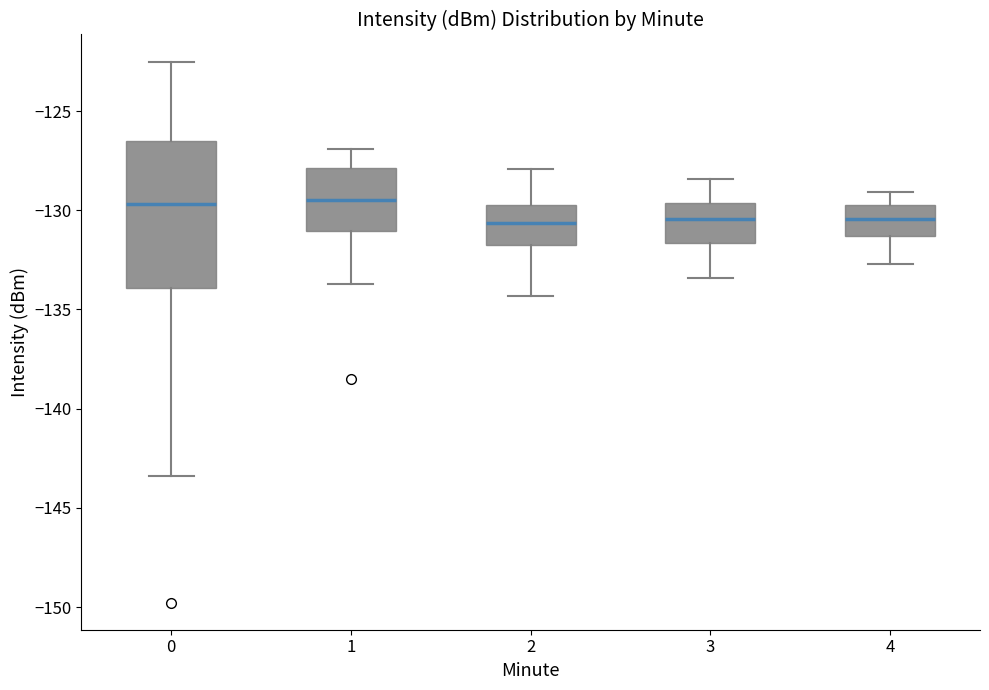

Reading left to right, transcribe this box plot: for each box, give where its median line is, the range the box spans, and where its two whiskers end, as read against the y-axis. The values are not printed on the chart, so give them approximately, as read against the axis.

0: median -129.5, box -134.0 to -126.5, whiskers -143.5 to -122.5
1: median -129.5, box -131.0 to -128.0, whiskers -133.5 to -127.0
2: median -130.5, box -132.0 to -129.5, whiskers -134.5 to -128.0
3: median -130.5, box -131.5 to -129.5, whiskers -133.5 to -128.5
4: median -130.5, box -131.5 to -129.5, whiskers -132.5 to -129.0